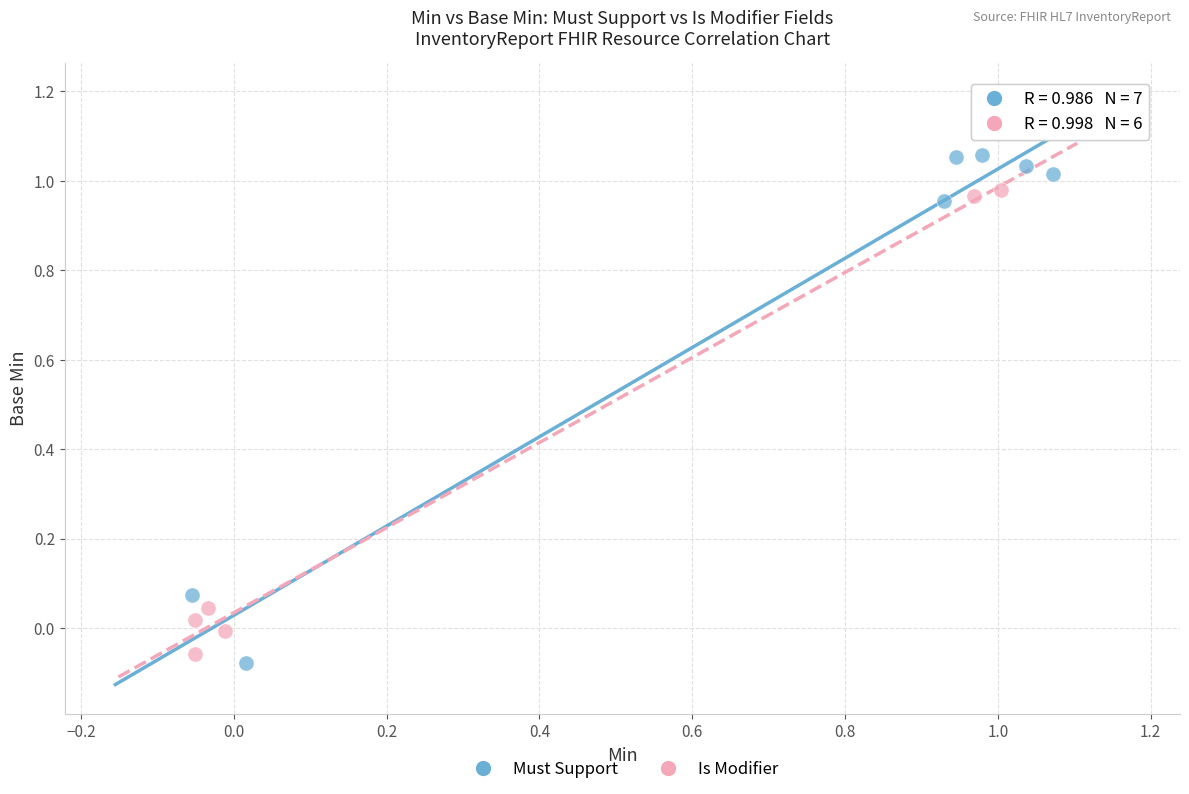

Which series reaches the minimum Y coordinate?

Must Support